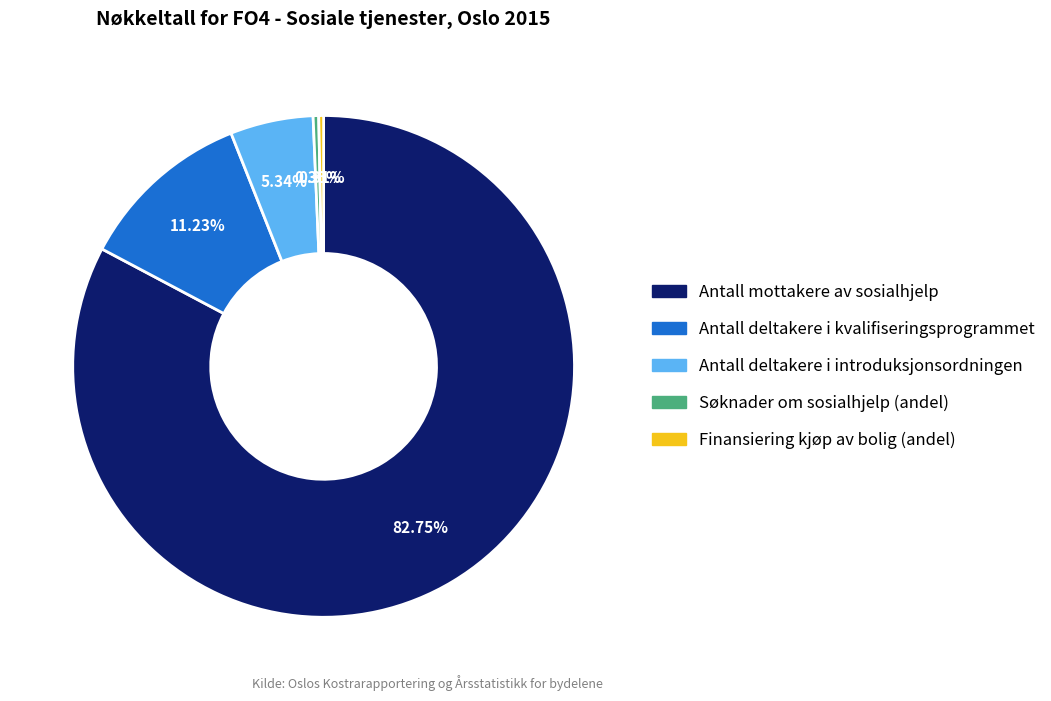

What is the largest slice in the pie chart?

Antall mottakere av sosialhjelp